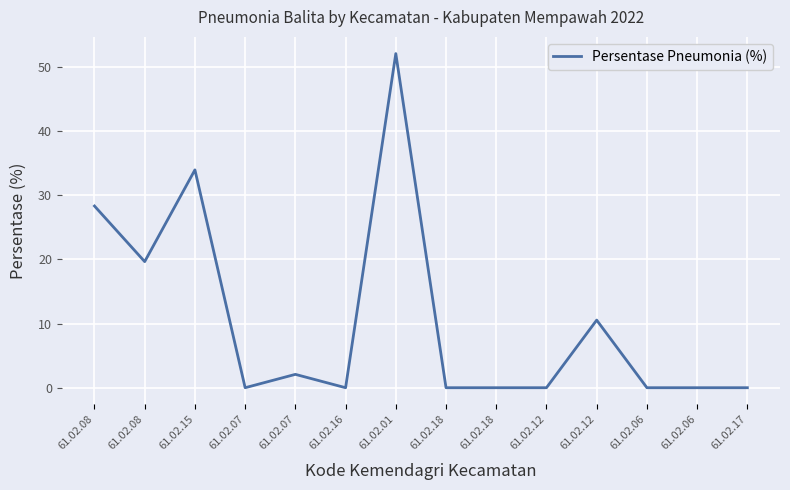

What is the average value?

10.5